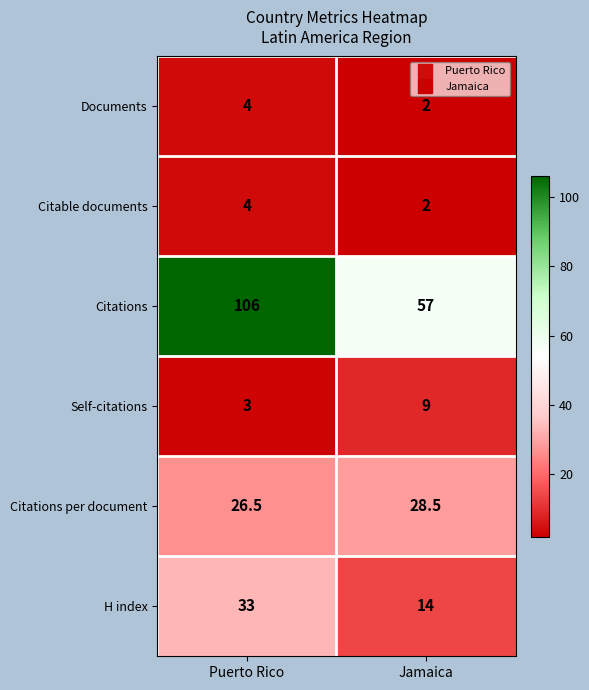

The value of Documents at Puerto Rico is 4.0. True or false?

True